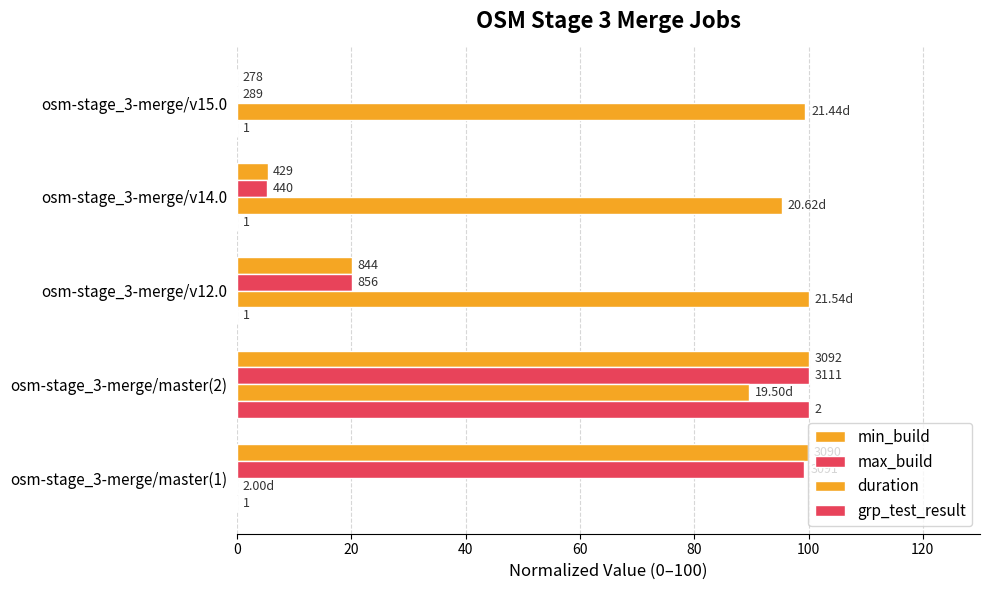

What is the average value of the duration series?

76.9